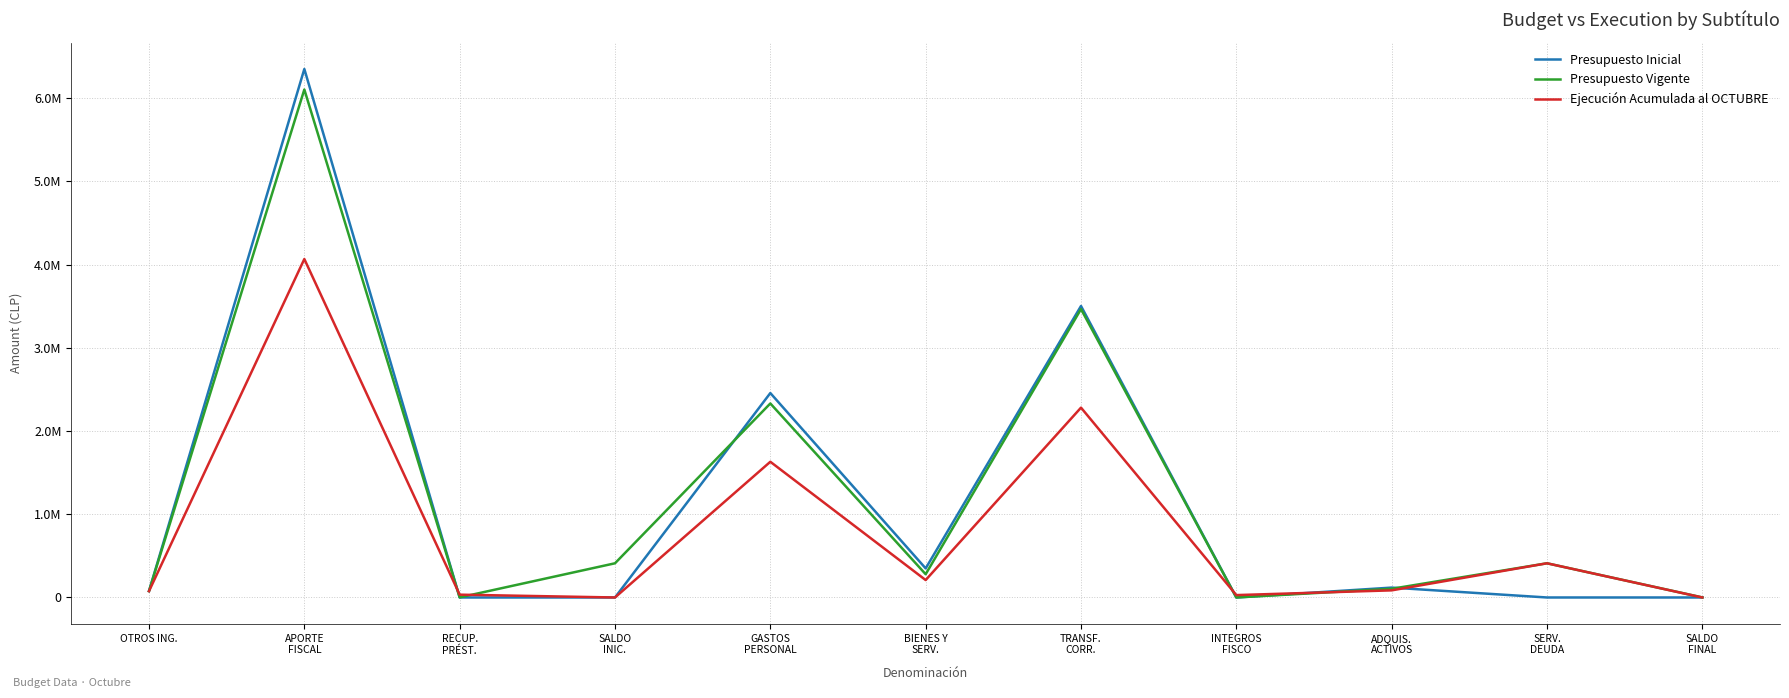

At which category does Presupuesto Inicial reach its first local peak?

APORTE
FISCAL